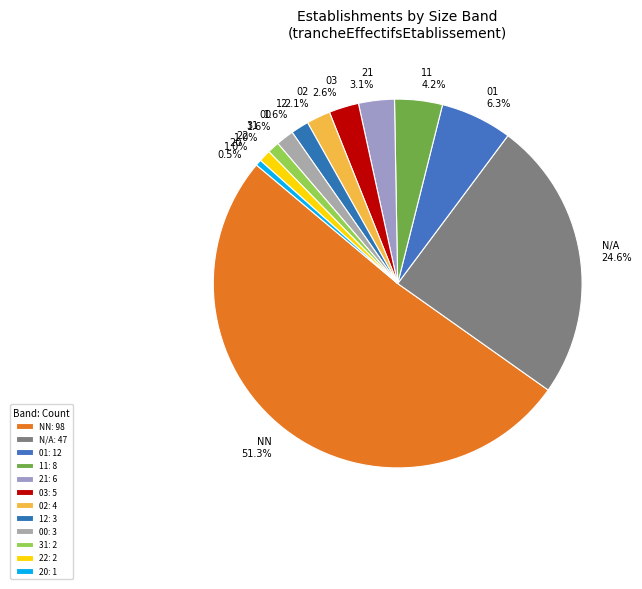

How many segments does this pie chart have?

12